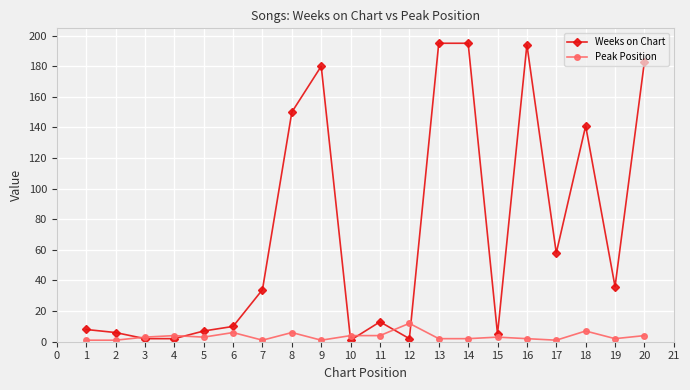

Does the chart display data point markers on the line(s)?

Yes